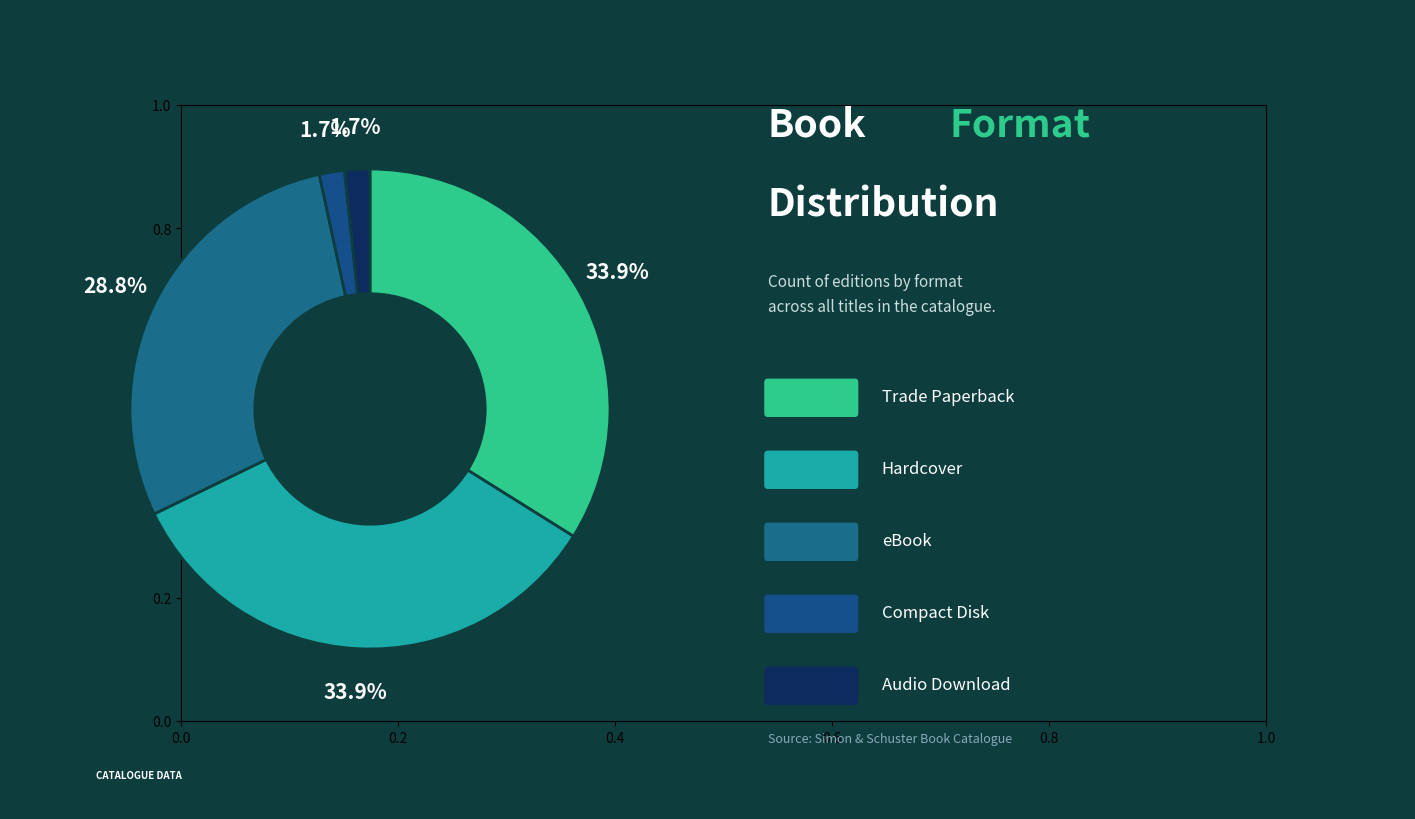

How many segments does this pie chart have?

5